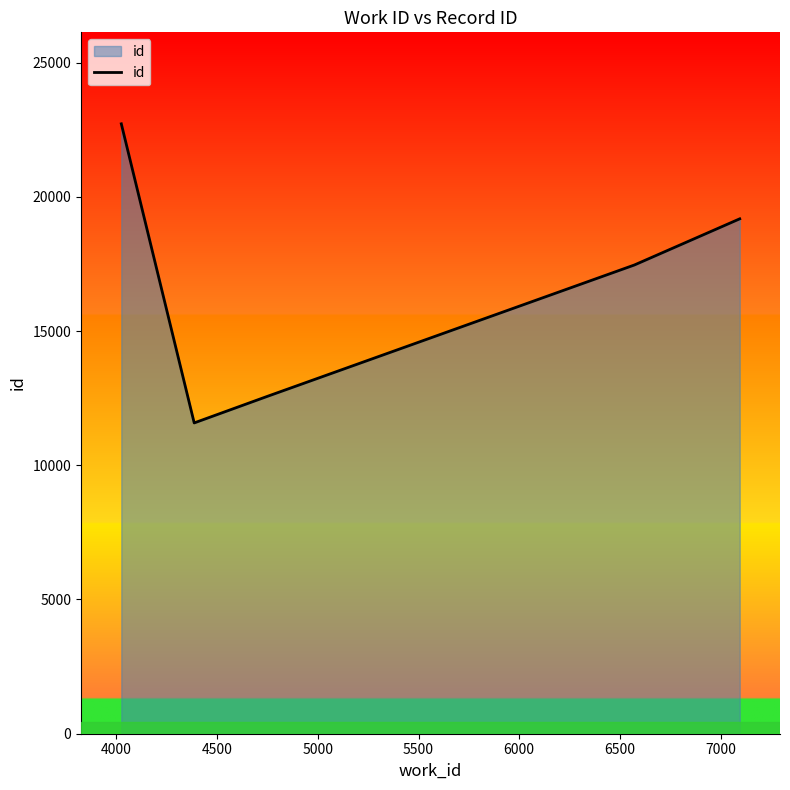

What is the maximum value shown in the chart?

22718